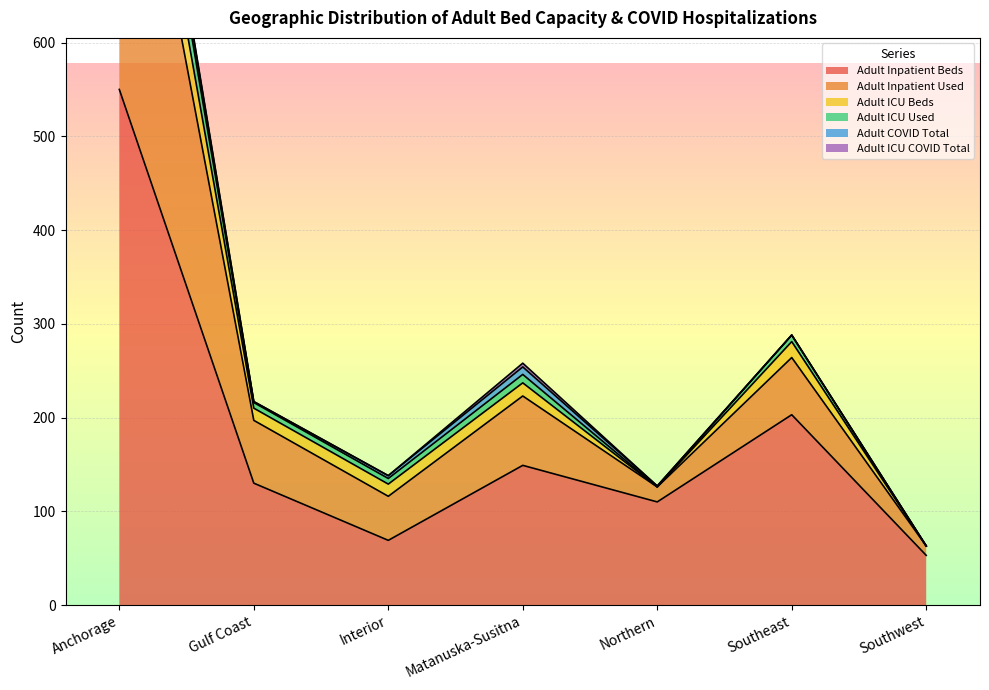

The value of Adult Inpatient Beds at Southeast is 292. True or false?

False